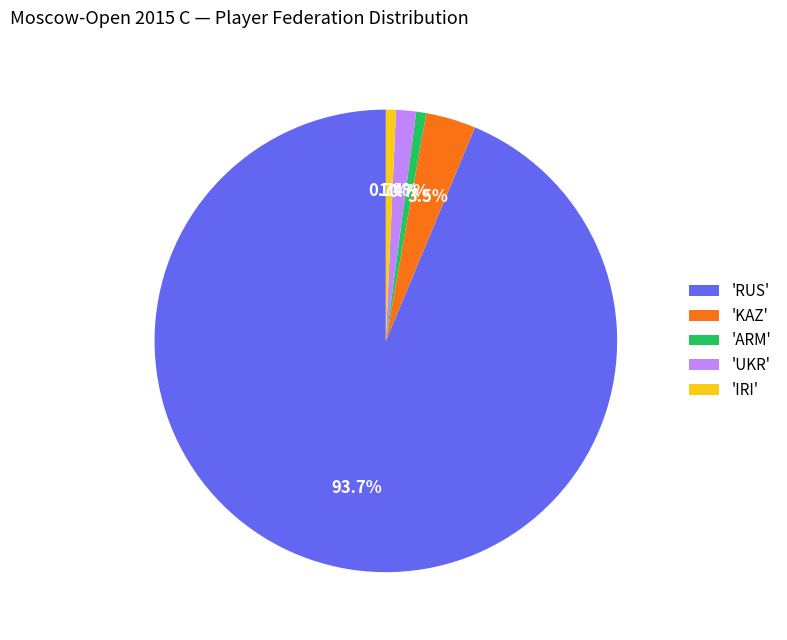

How many segments does this pie chart have?

5